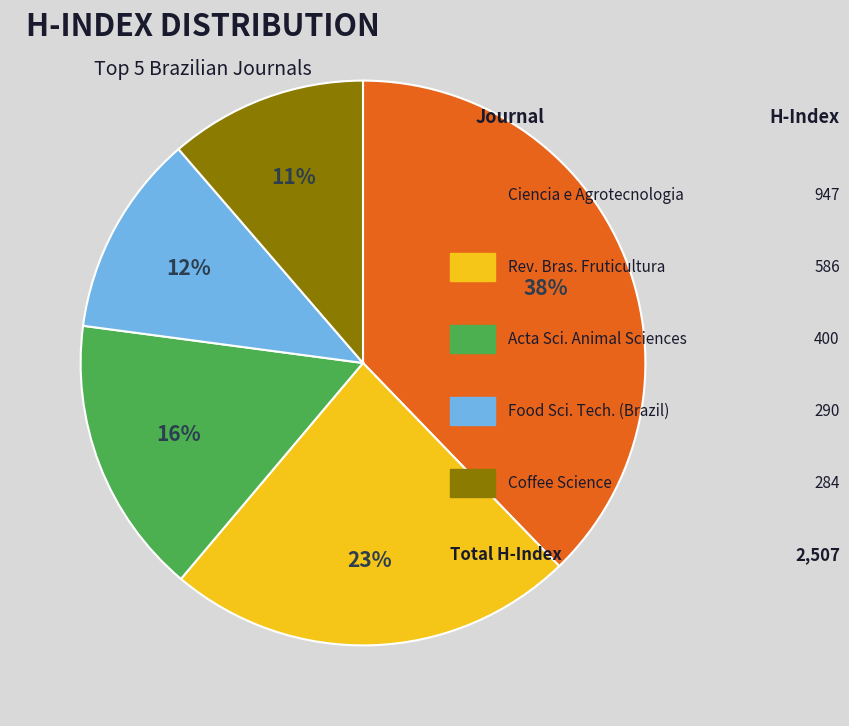

Count the number of slices in the pie.

5